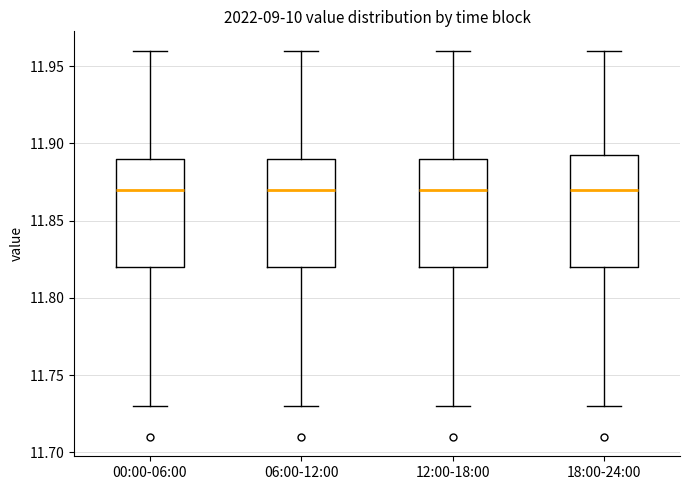

Reading left to right, read every box against the y-axis: the position of its median line, the range the box covers, and the ends of its whiskers. The values are not printed on the chart, so give them approximately, as read against the axis.

00:00-06:00: median 11.870, box 11.820 to 11.890, whiskers 11.730 to 11.960
06:00-12:00: median 11.870, box 11.820 to 11.890, whiskers 11.730 to 11.960
12:00-18:00: median 11.870, box 11.820 to 11.890, whiskers 11.730 to 11.960
18:00-24:00: median 11.870, box 11.820 to 11.895, whiskers 11.730 to 11.960